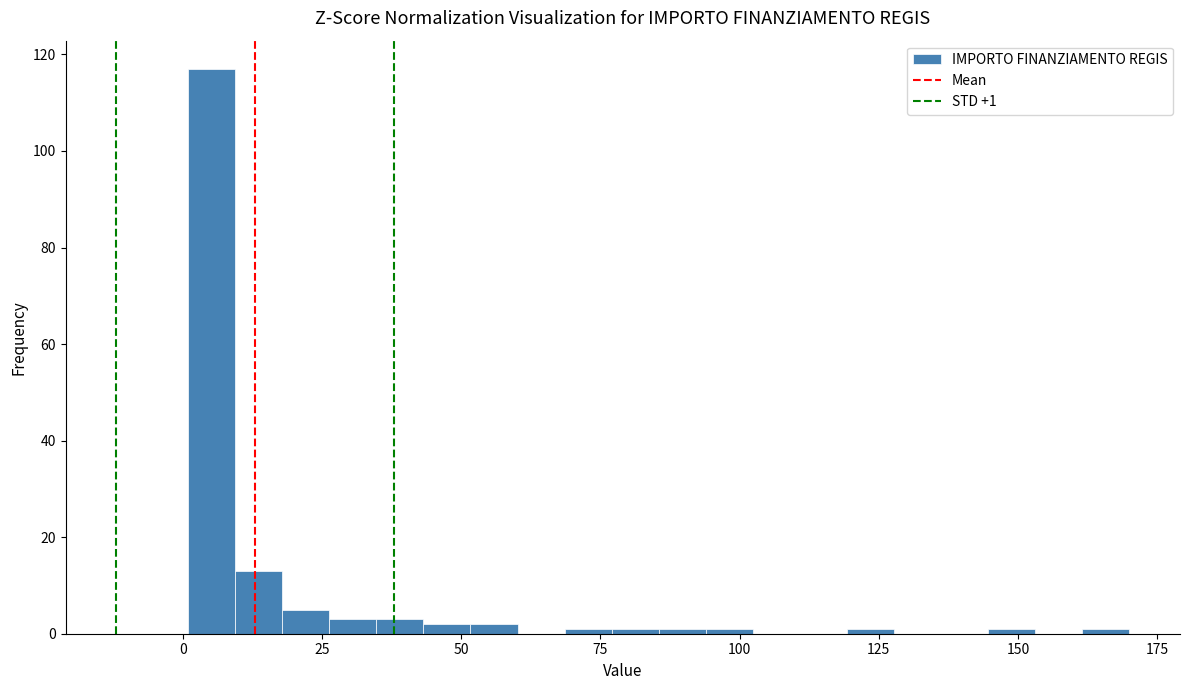

Around what value on the x-axis is the tallest bar? Give the approximate position of its centre, as read against the axis.

5